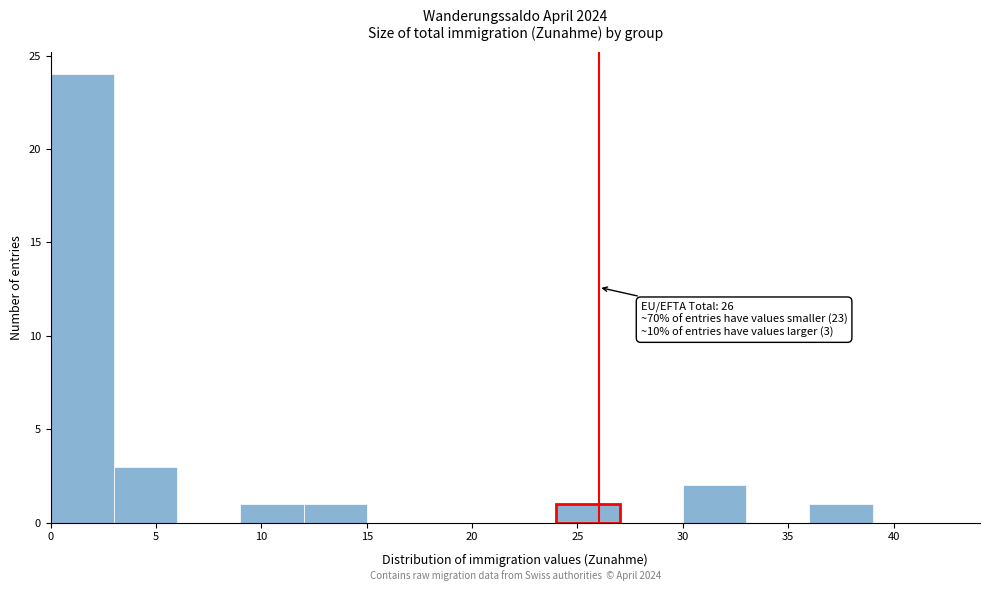

Over which range of the x-axis is the bar tallest?

0 to 3